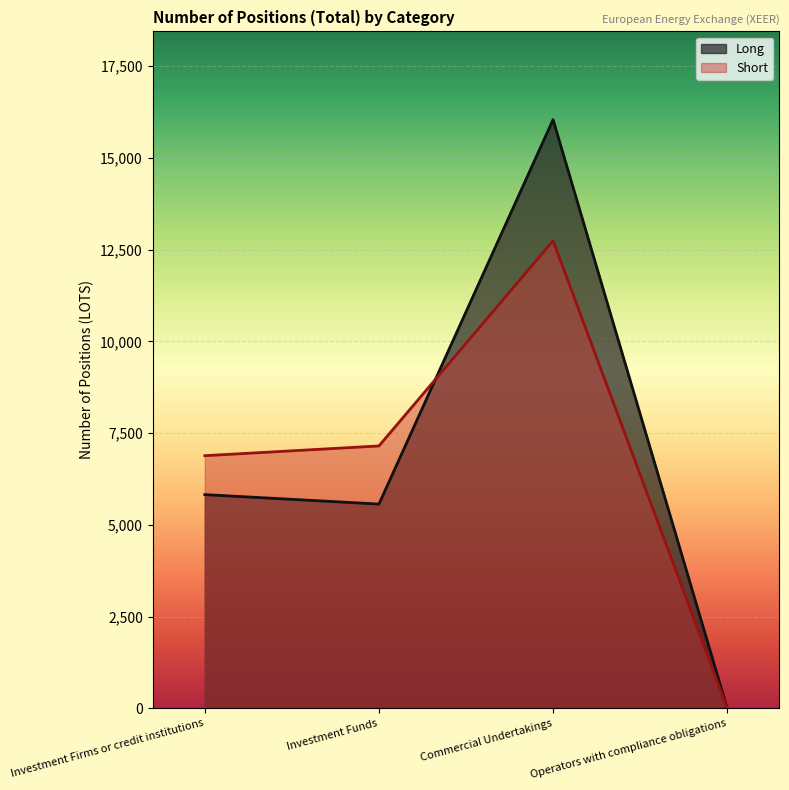

What is the sum of all Short values?

26778.3